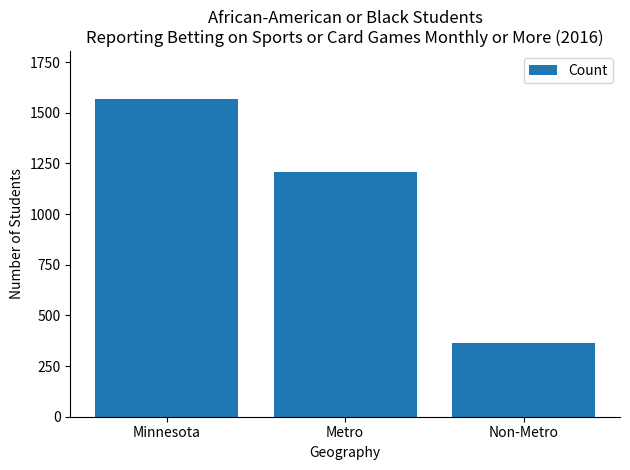

Reading left to right, what are all the values shown in this chart?

Minnesota=1569	Metro=1206	Non-Metro=363